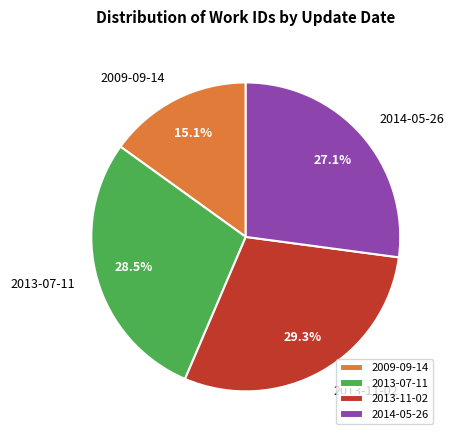

What is the total percentage of 2014-05-26 and 2009-09-14?

42.2%